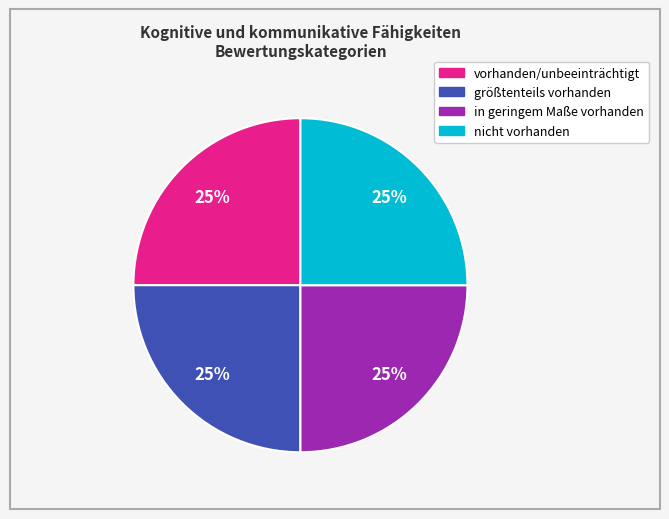

What is the ratio of the value at nicht vorhanden to the value at in geringem Maße vorhanden?

1.0